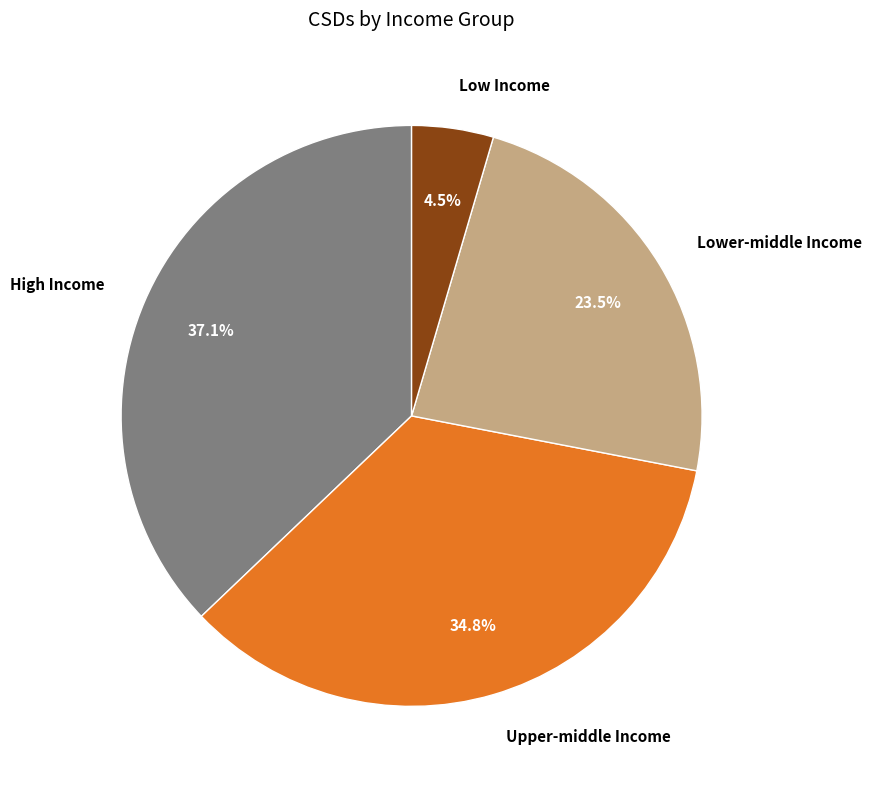

Does Low Income account for over 50% of the chart?

No